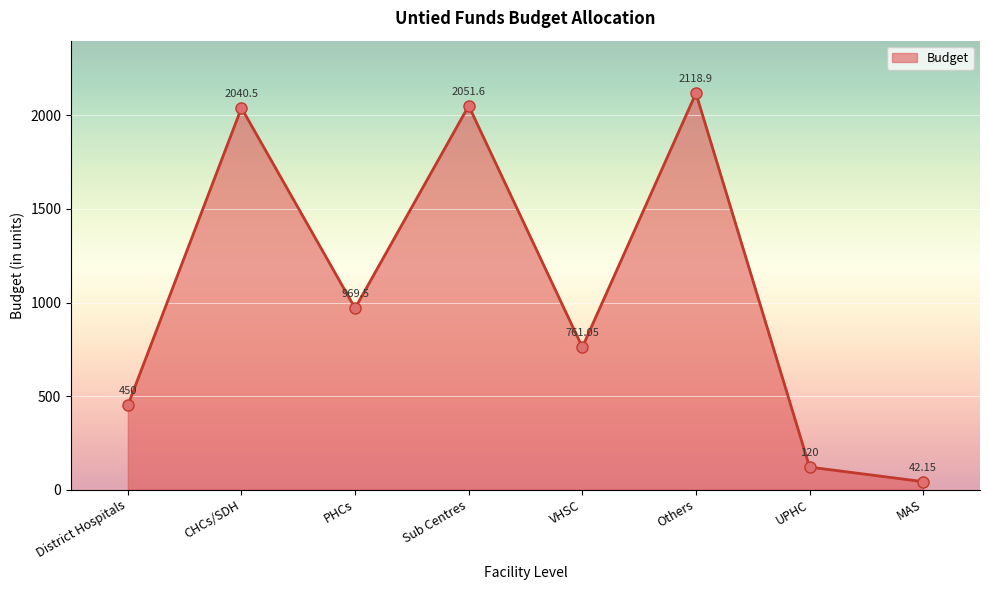

Which label corresponds to the largest value in the chart?

Others